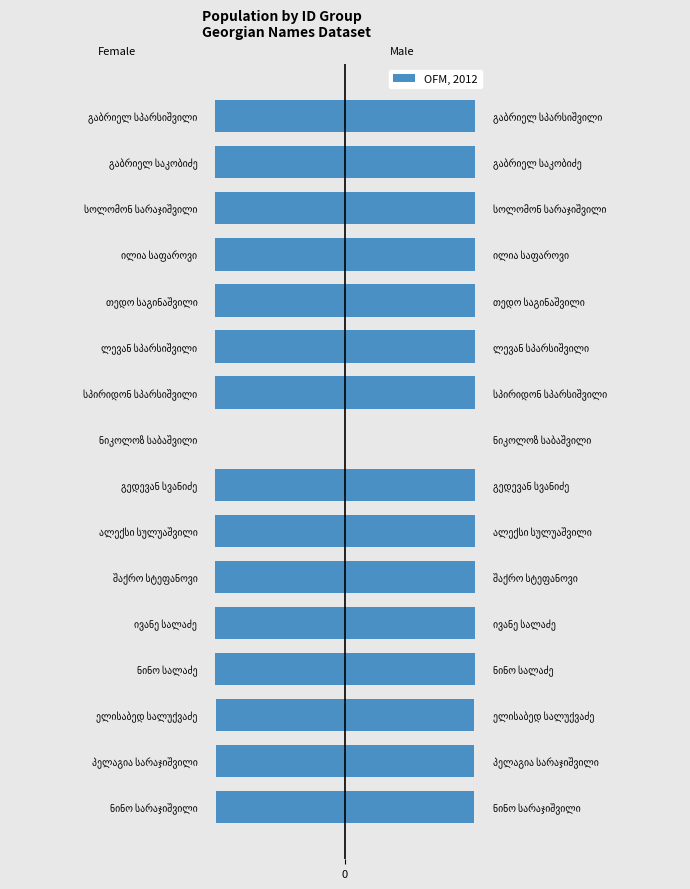

True or false: the data shows -5554 at გაბრიელ საკობიძე.

True